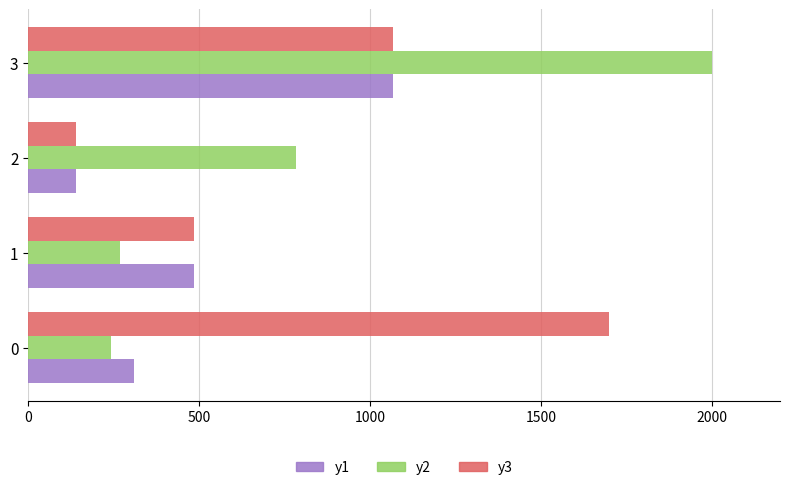

Between 0 and 2, which series saw the biggest shift?

y3